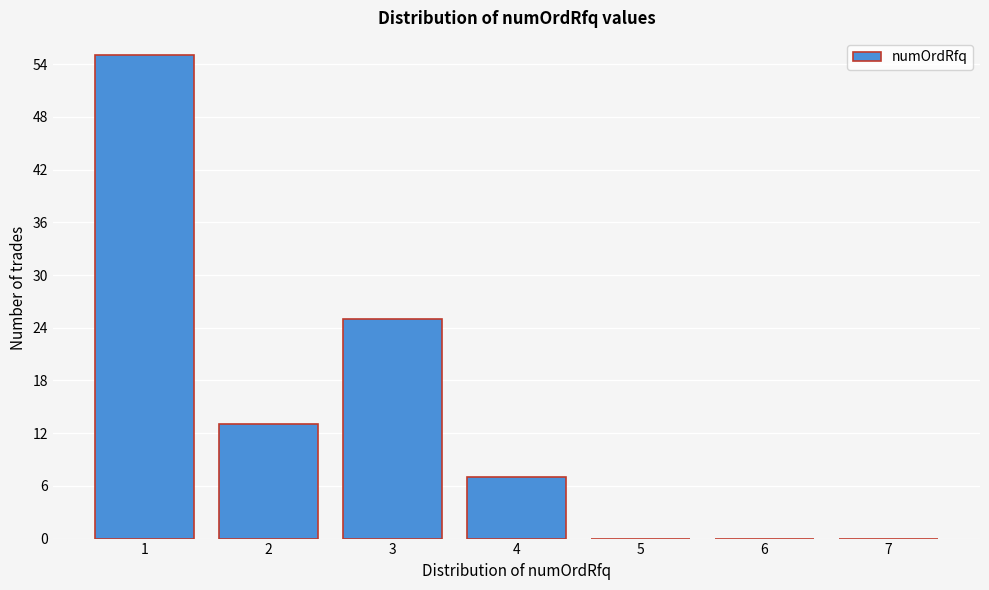

Reading left to right, what are all the values shown in this chart?

1=55	2=13	3=25	4=7	5=0	6=0	7=0